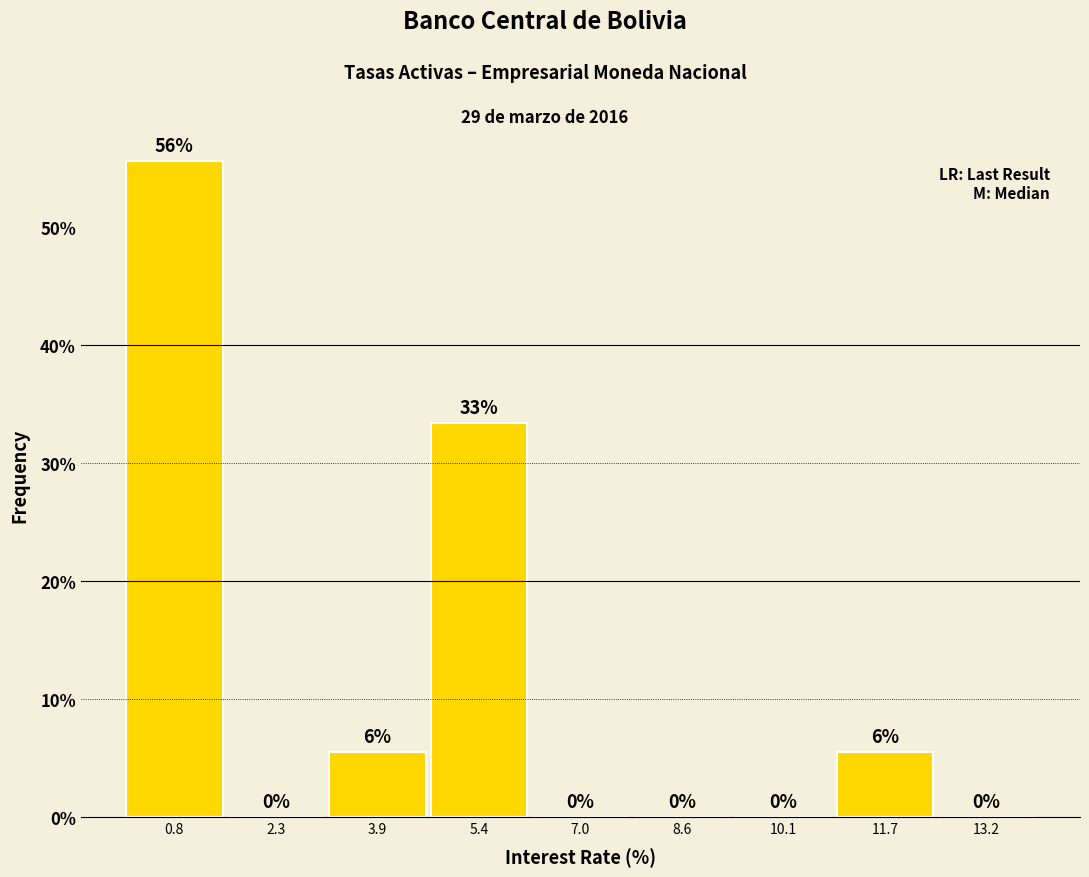

Which range on the x-axis has the tallest bar?

0.0 to 1.6